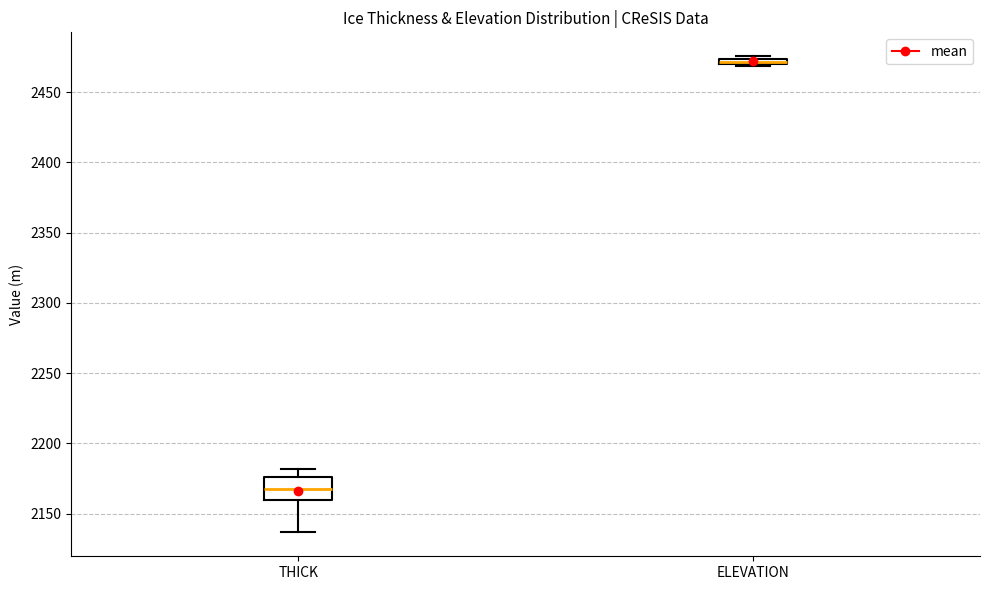

Which box's median line is the highest?

ELEVATION